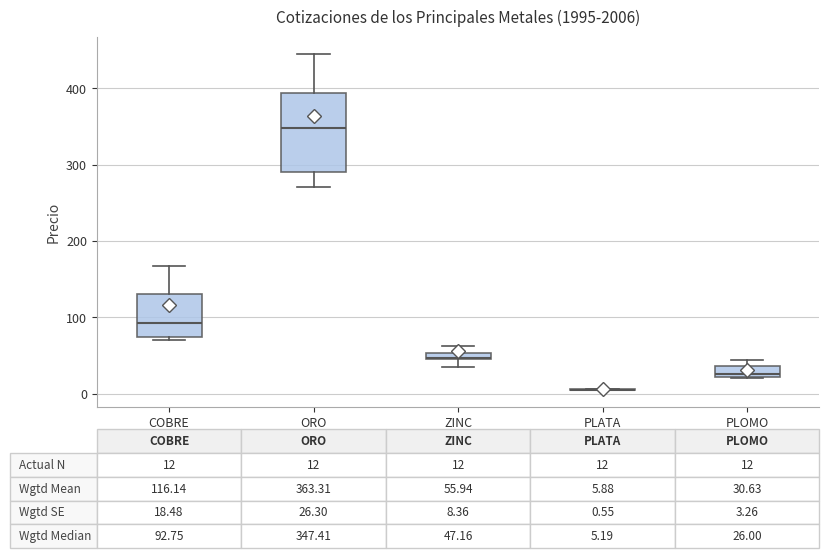

Which box is the tallest, from its lower edge to its upper edge?

ORO